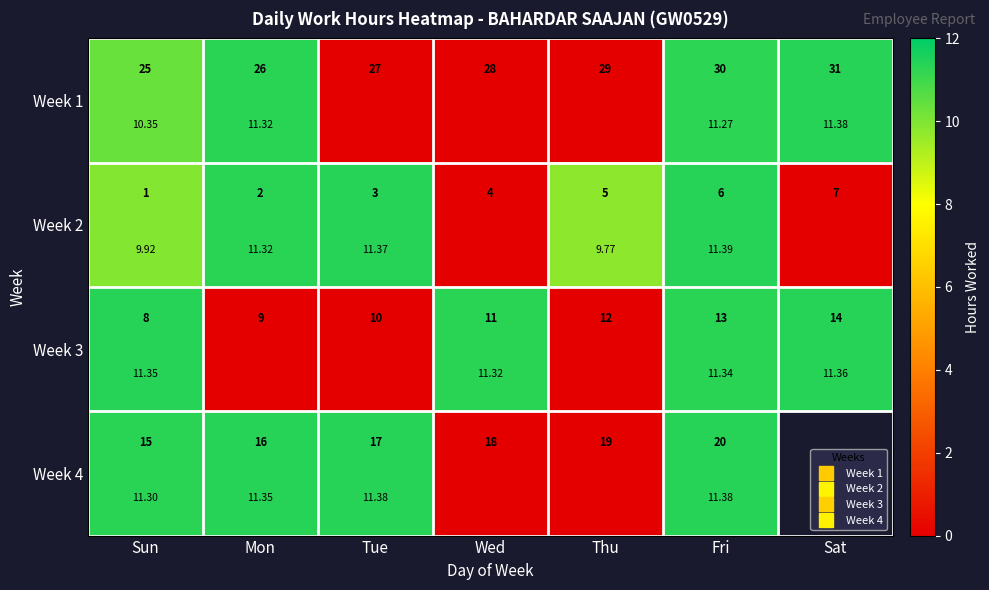

Which series has the largest total across all categories?

Week 2